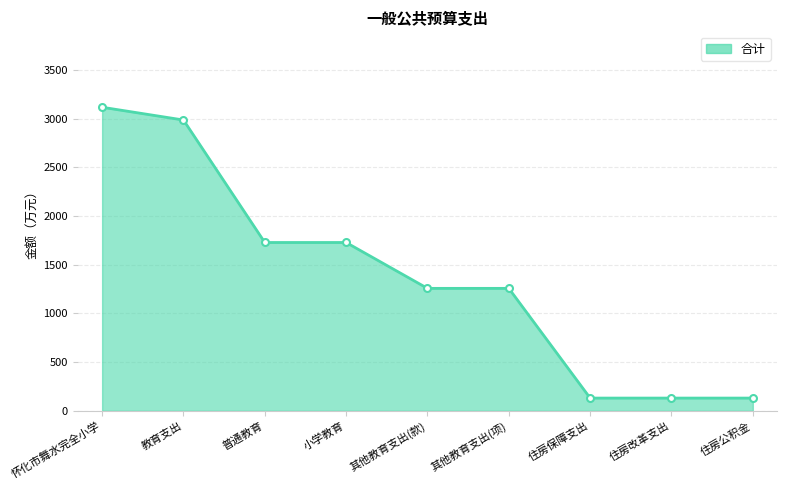

What is the label of the 8th point from the right?

教育支出